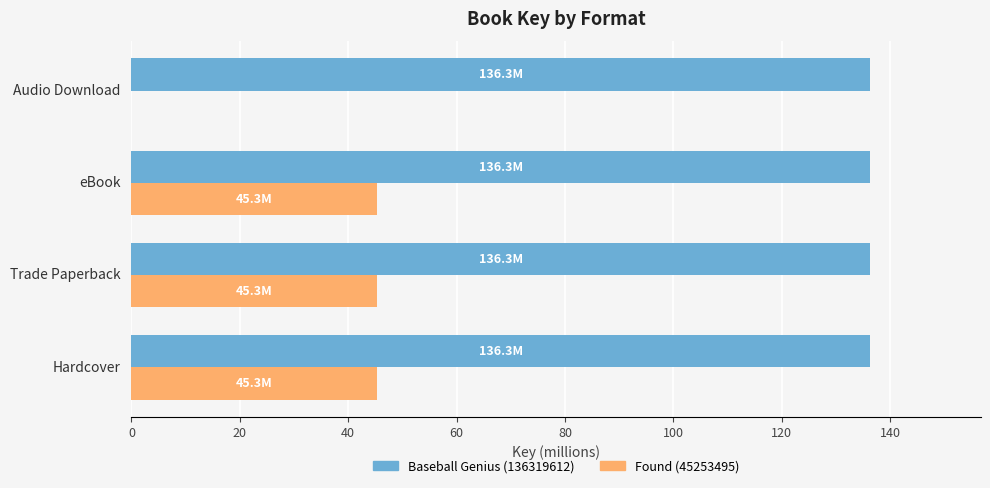

What is the highest value of the Found (45253495) series?

45.3